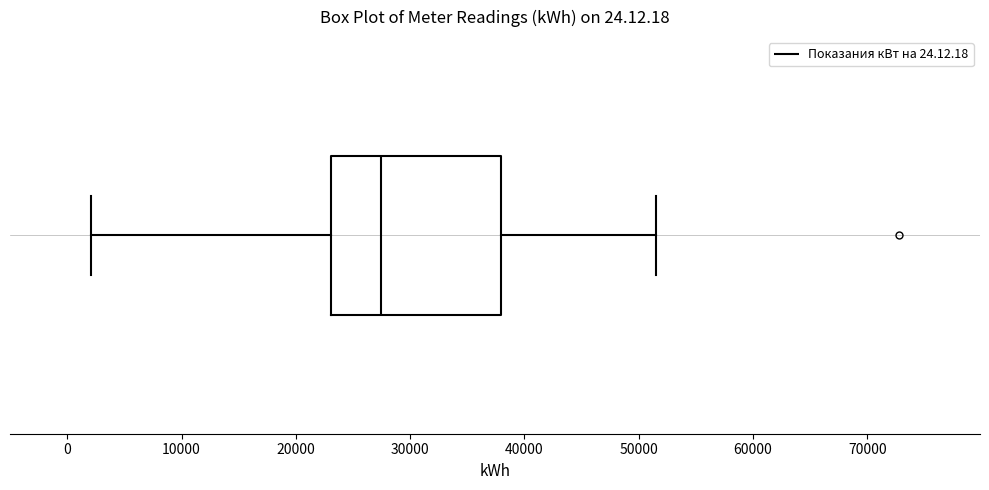

Where is the right edge of the box on the x-axis? The values are not printed on the chart, so give them approximately, as read against the axis.

38000